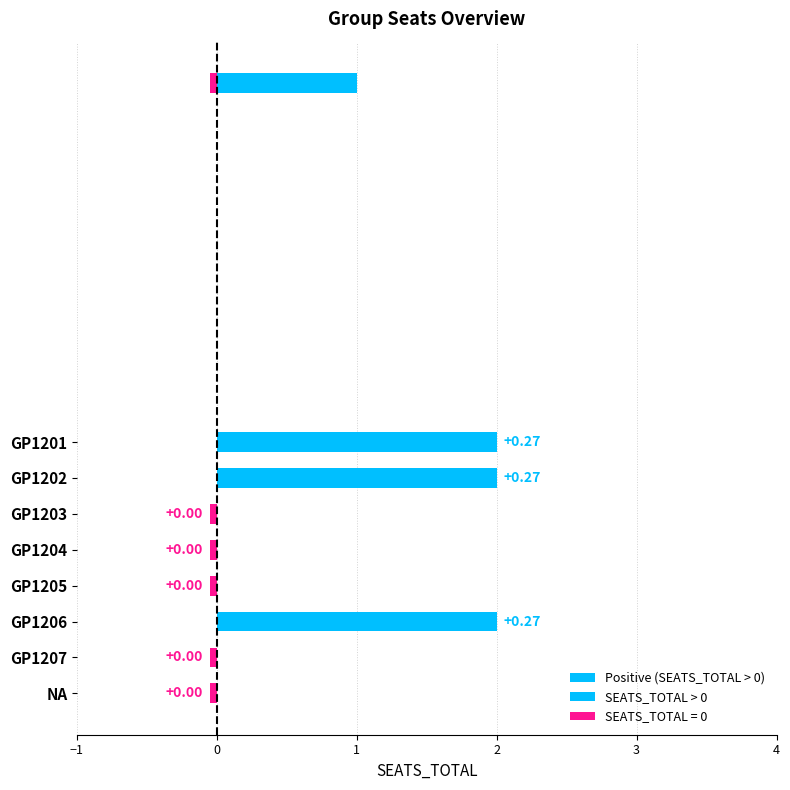

Which series has the largest total across all categories?

SEATS_TOTAL